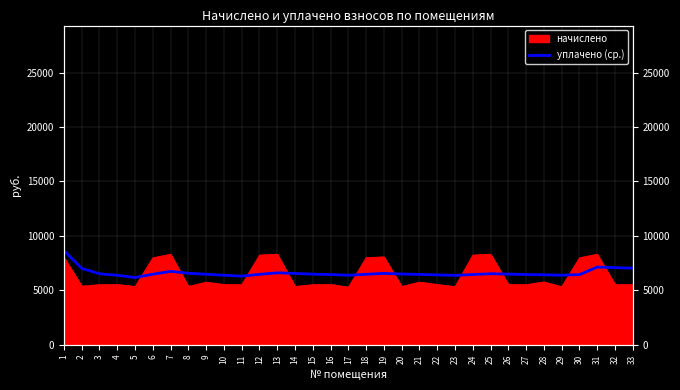

The chart shows a value of 11144.9 at 20. True or false?

False